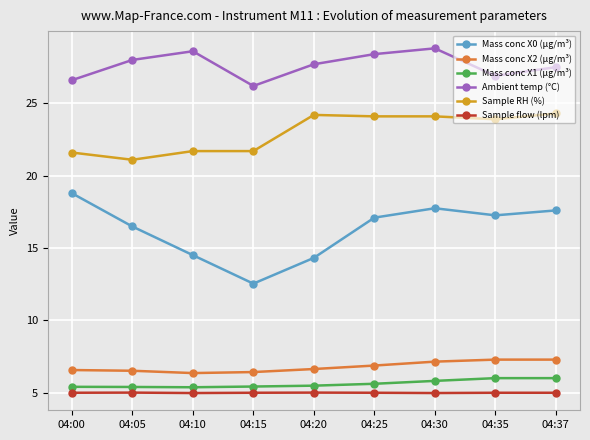

Count the number of data series in this chart.

6